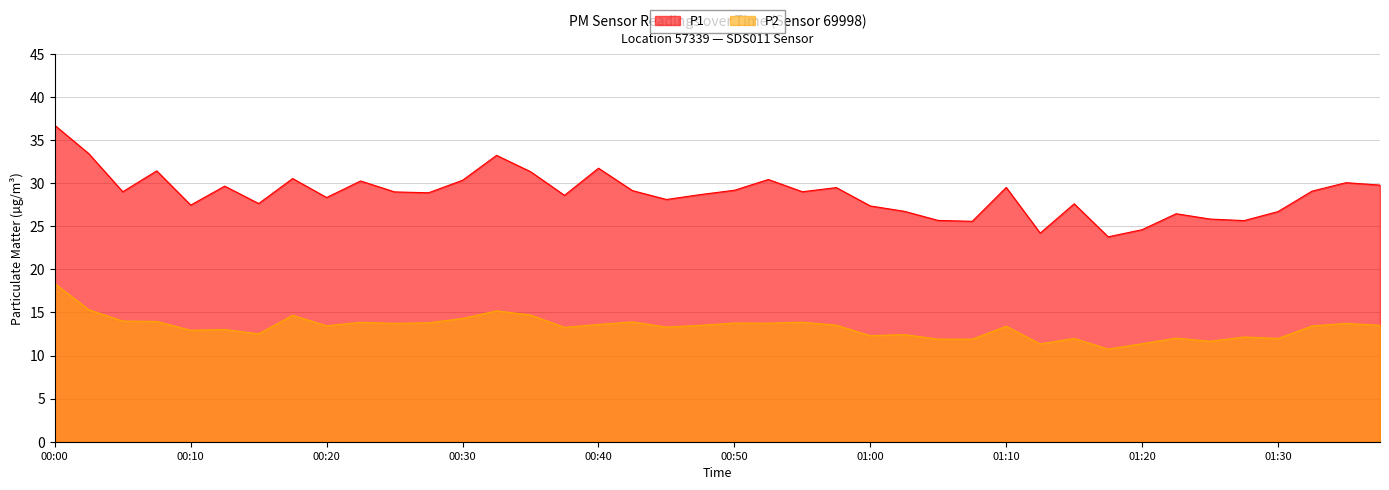

True or false: P2 and P1 cross at least once.

False